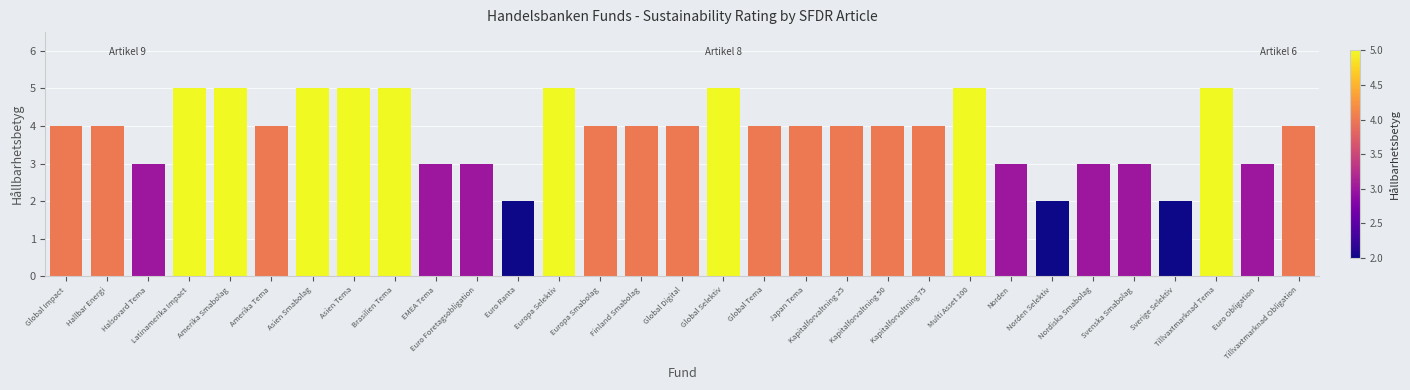

Does the chart contain stacked bars?

No